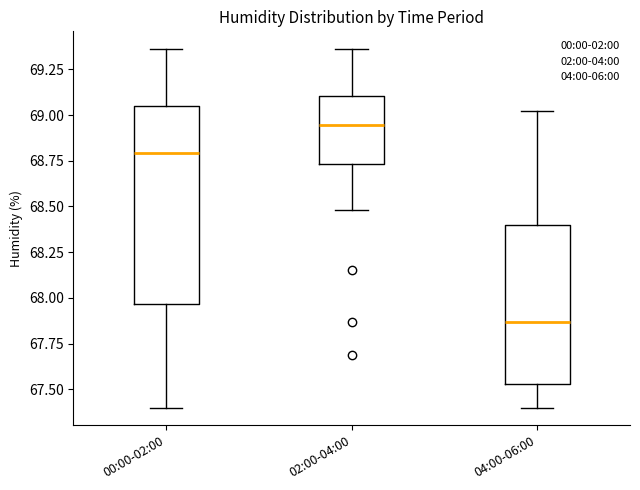

Comparing the boxes themselves (not the whiskers), which one is the tallest?

00:00-02:00